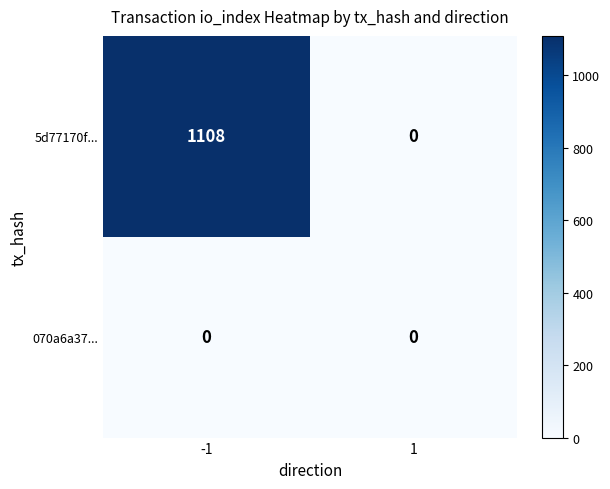

What is the difference between the highest and lowest values at -1?

1108